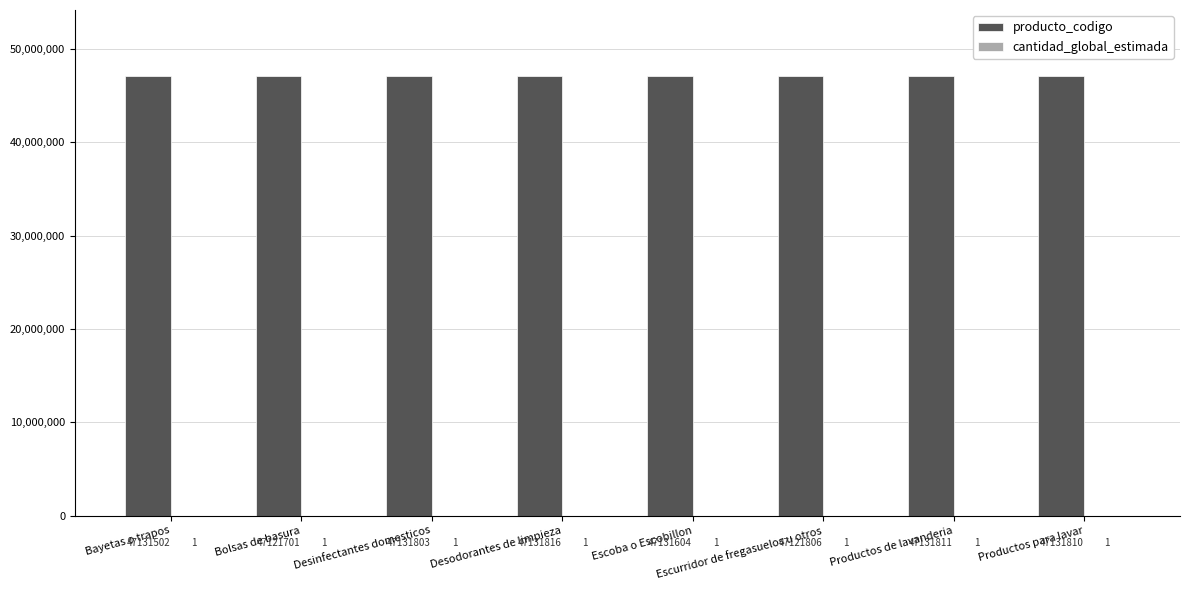

Between Bolsas de basura and Desodorantes de limpieza, which series saw the biggest shift?

producto_codigo